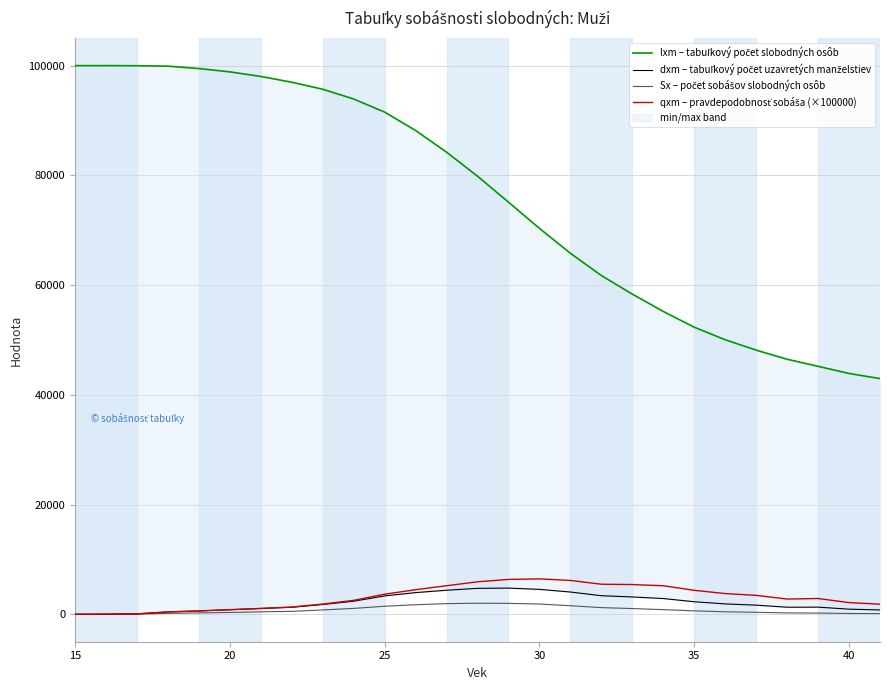

What is the difference between the second highest and minimum values in the qxm – pravdepodobnosť sobáša (×100000) series?

6357.8